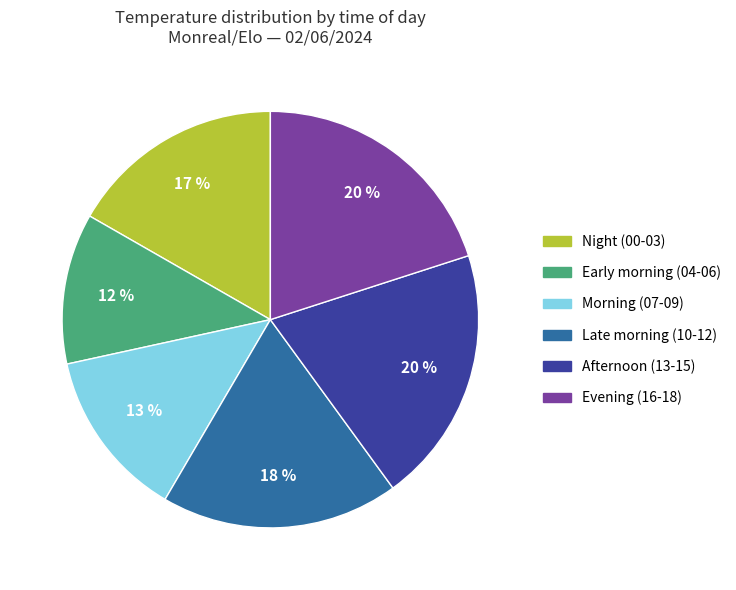

Is there any slice that represents more than half of the pie?

No